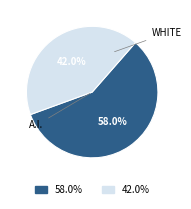

Which category accounts for the majority?

A.I.